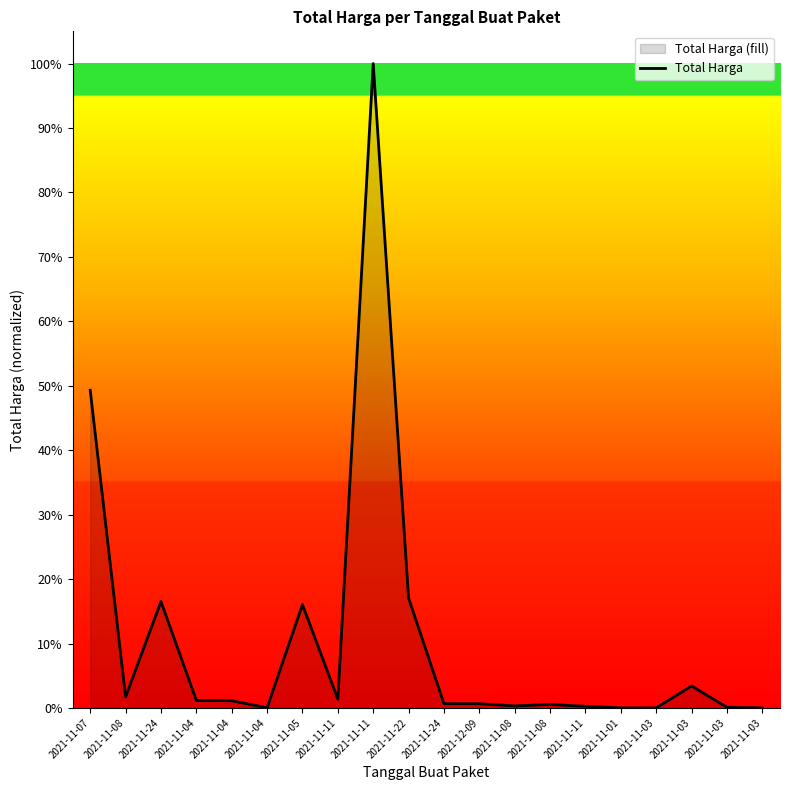

What is the greatest value displayed?

100.0